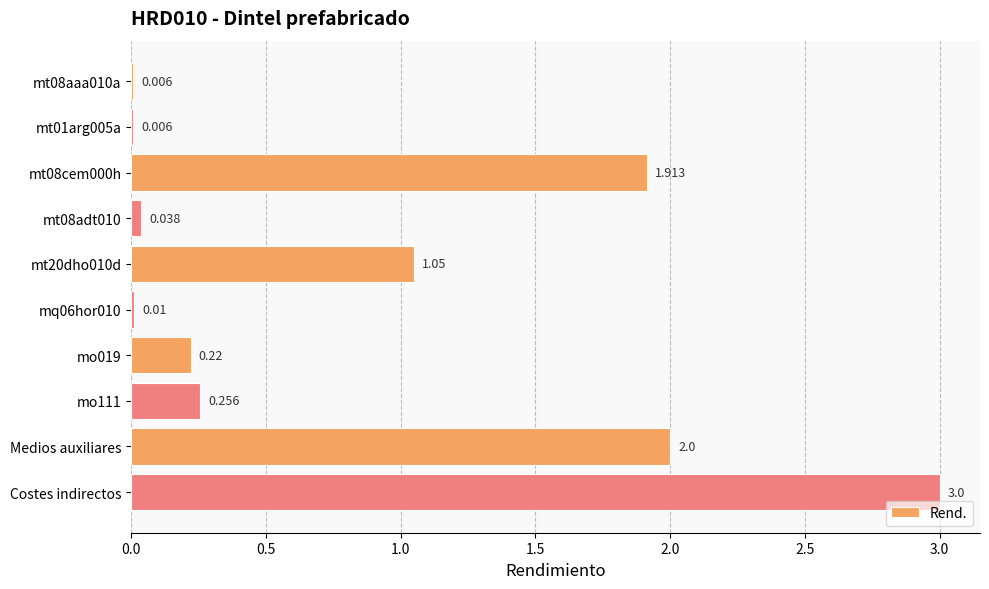

Between Medios auxiliares and mt08cem000h, which is larger?

Medios auxiliares